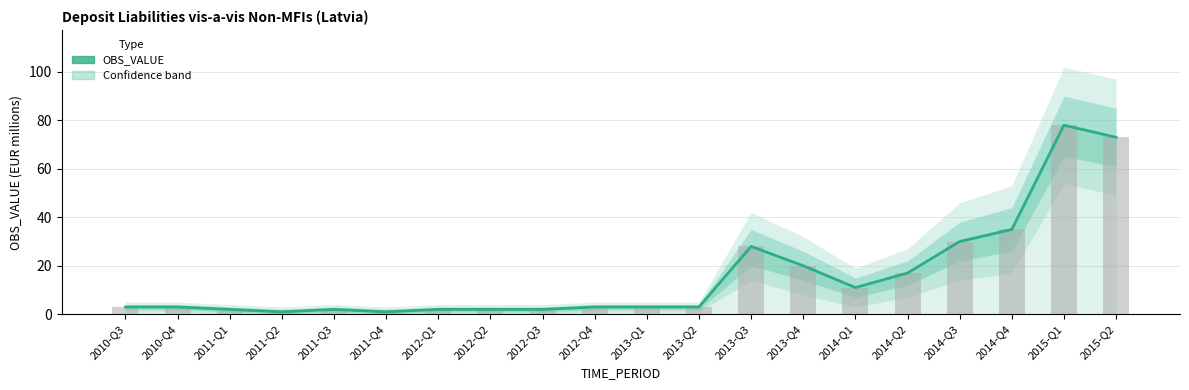

Reading right to left, extract all data points from this chart.

2015-Q2=73	2015-Q1=78	2014-Q4=35	2014-Q3=30	2014-Q2=17	2014-Q1=11	2013-Q4=20	2013-Q3=28	2013-Q2=3	2013-Q1=3	2012-Q4=3	2012-Q3=2	2012-Q2=2	2012-Q1=2	2011-Q4=1	2011-Q3=2	2011-Q2=1	2011-Q1=2	2010-Q4=3	2010-Q3=3